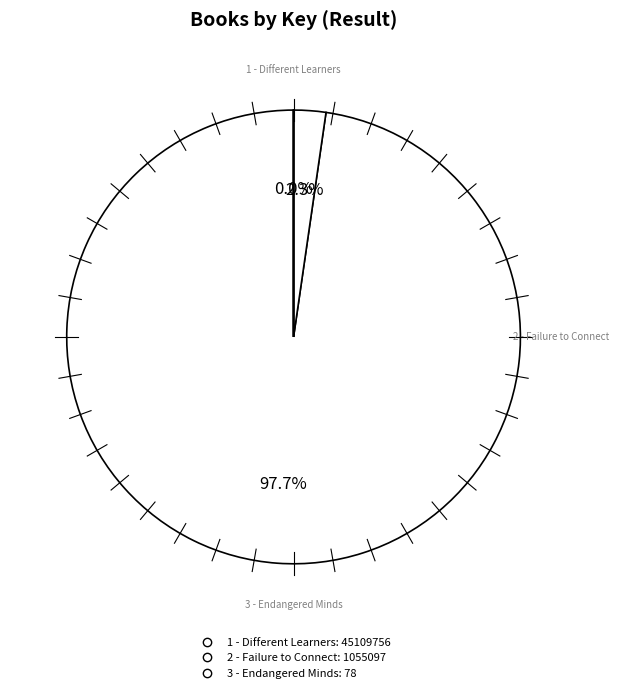

To the nearest percent, what is the average slice percentage?

33%